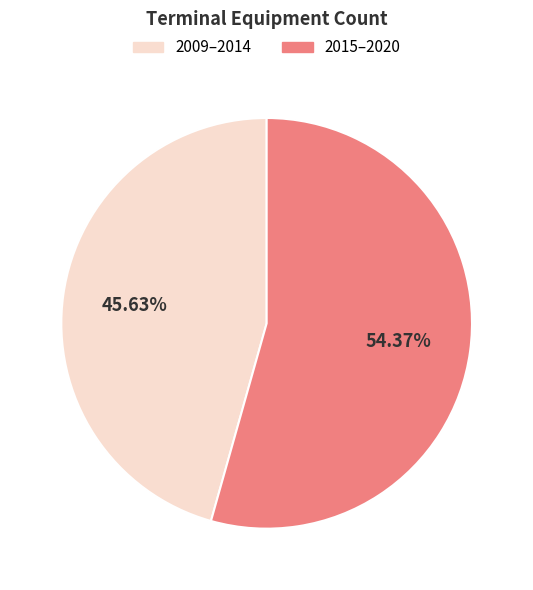

Is there a majority slice in this chart?

Yes